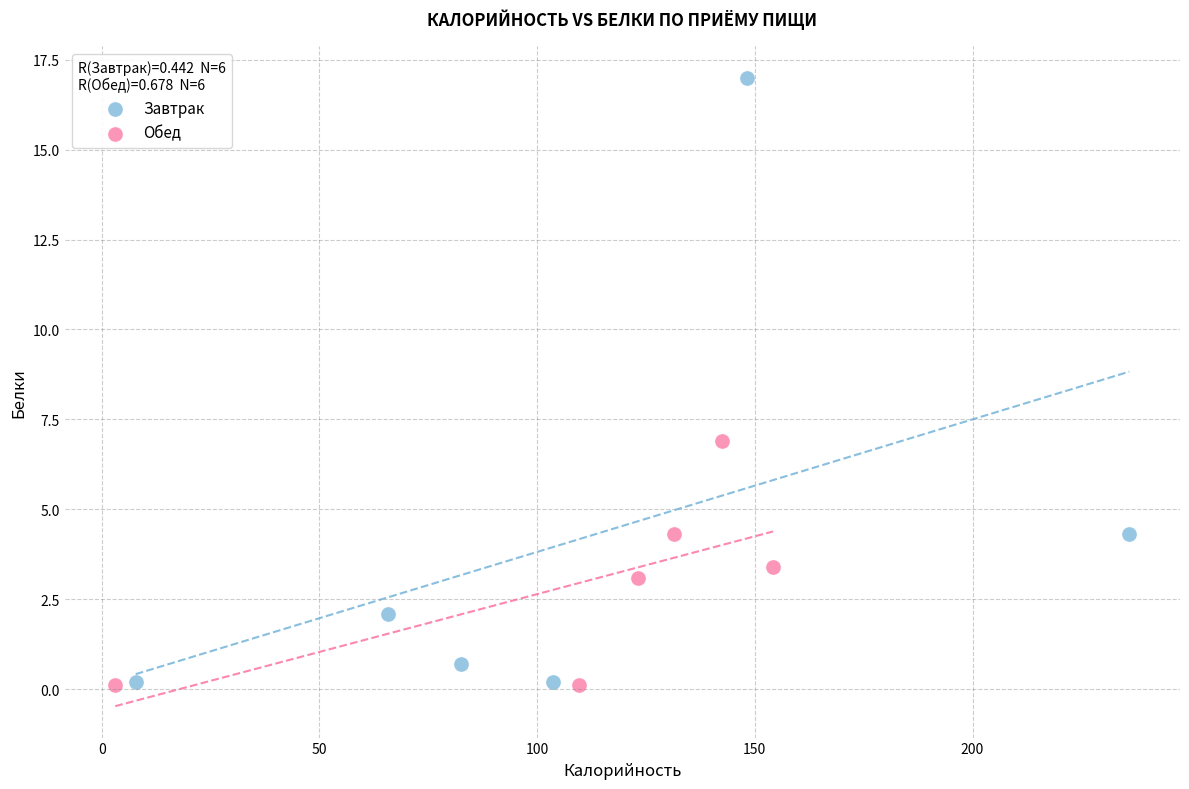

Which series has the largest Y range (max minus min)?

Завтрак